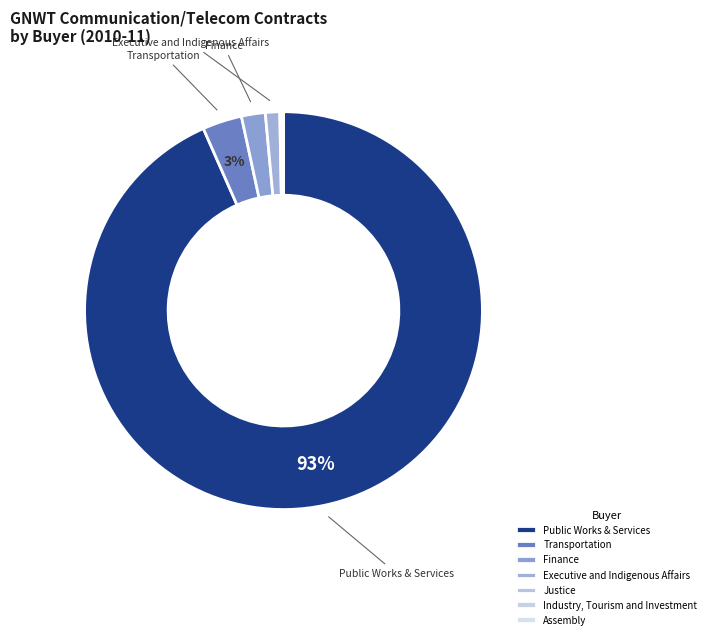

Which category accounts for the majority?

Public Works & Services